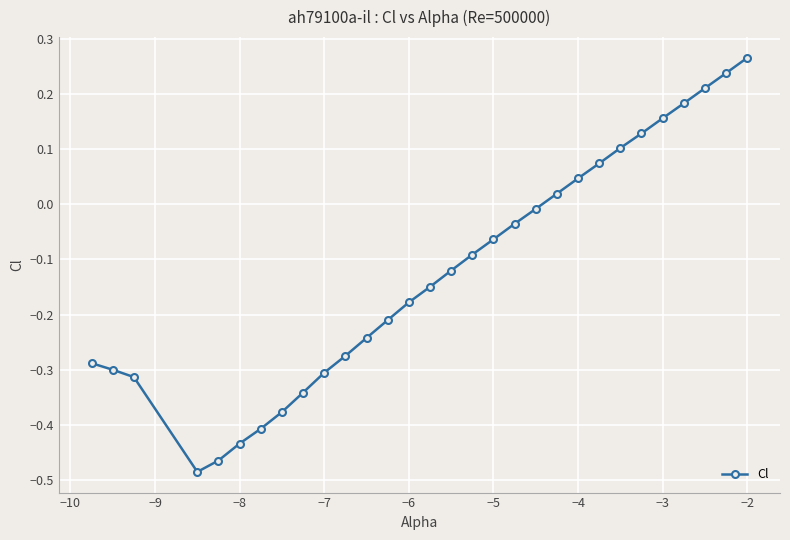

What is the difference between the second highest and second lowest values?

0.7